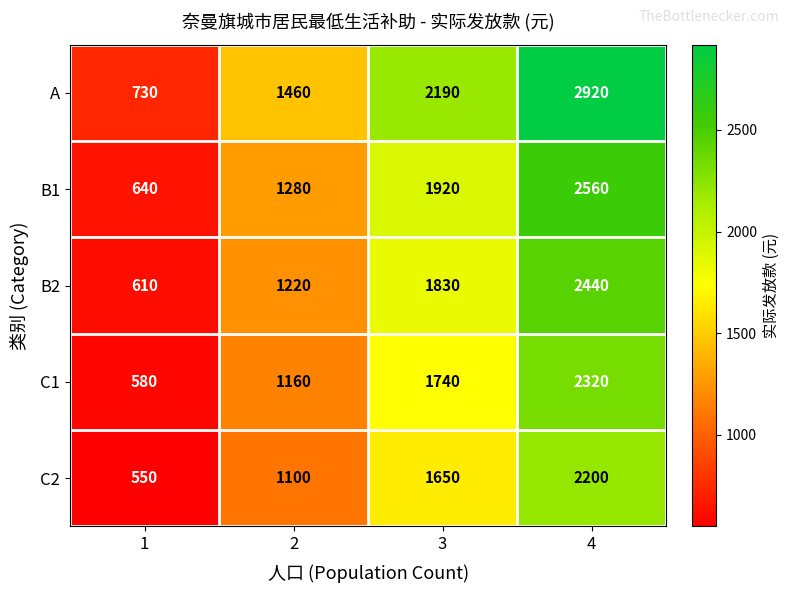

The C1 series shows 2320 at 4. True or false?

True